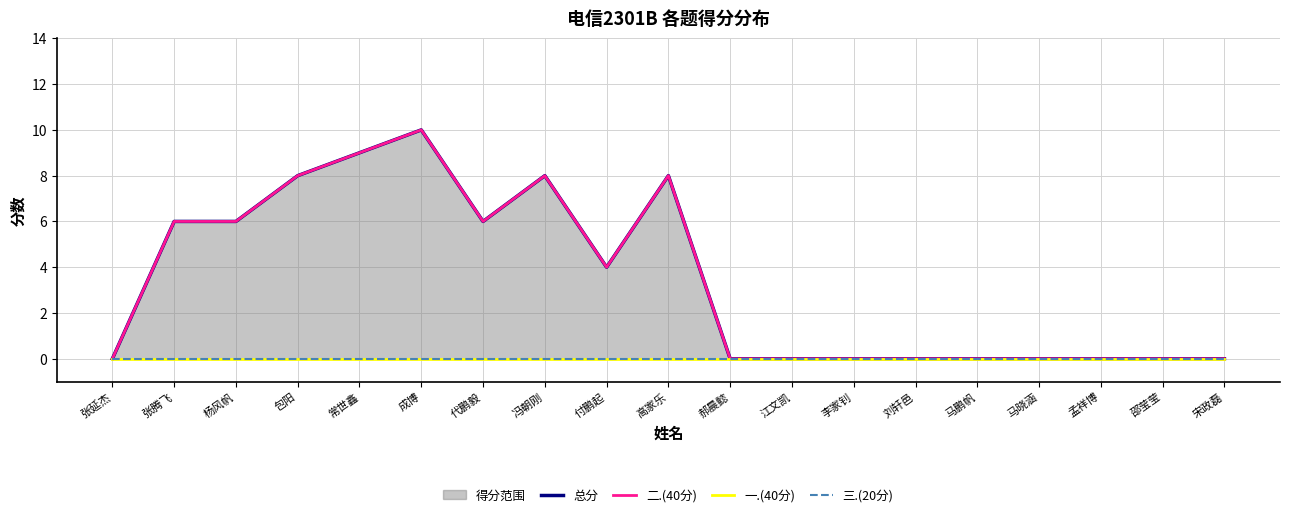

What is the label of the 10th point from the right?

高家乐